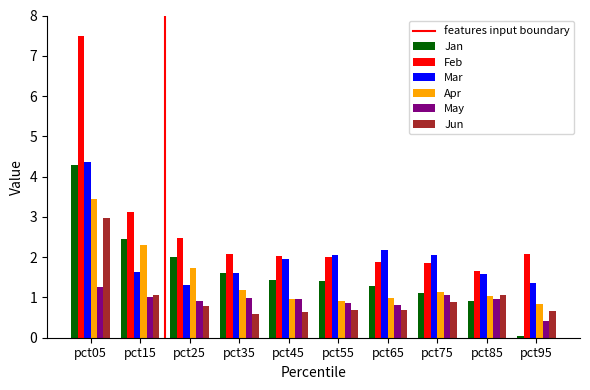

What is the value of the Mar bar at the 8th from the left?

2.0